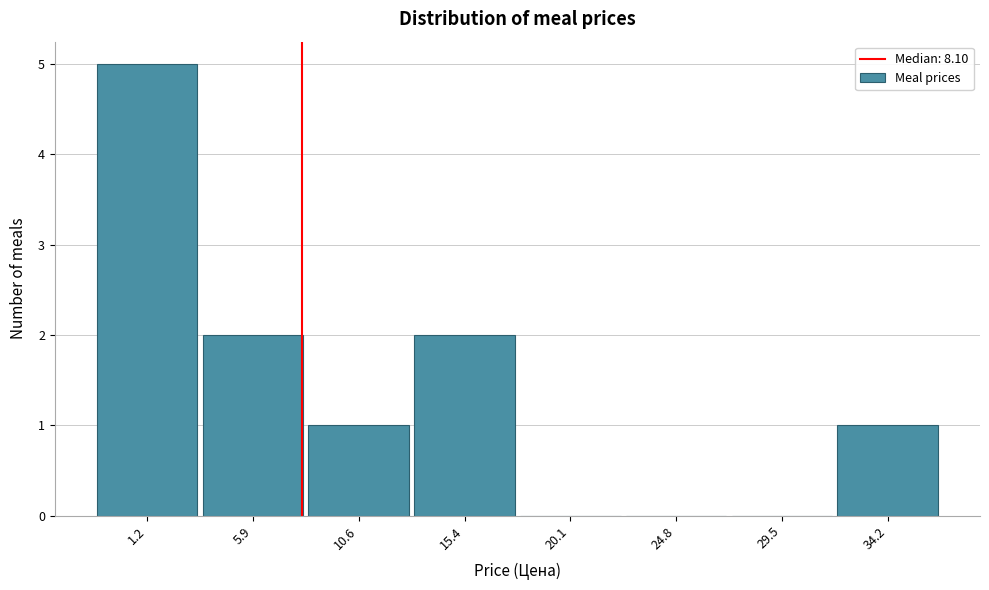

Reading left to right, list all the values displayed in this chart.

1.2=5	5.9=2	10.6=1	15.4=2	20.1=0	24.8=0	29.5=0	34.2=1